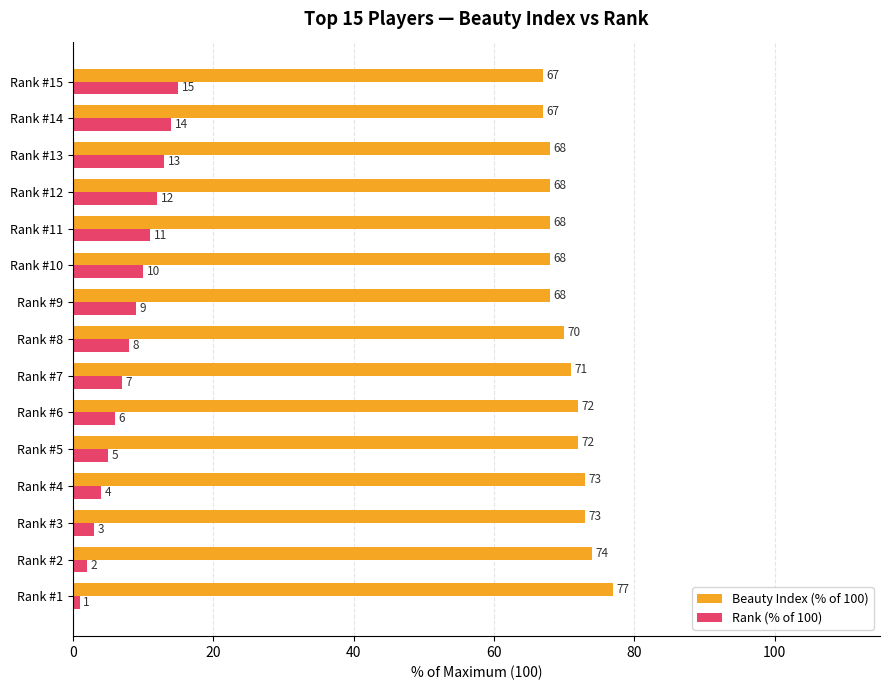

What is the sum of all Beauty Index (% of 100) values?

1056.0